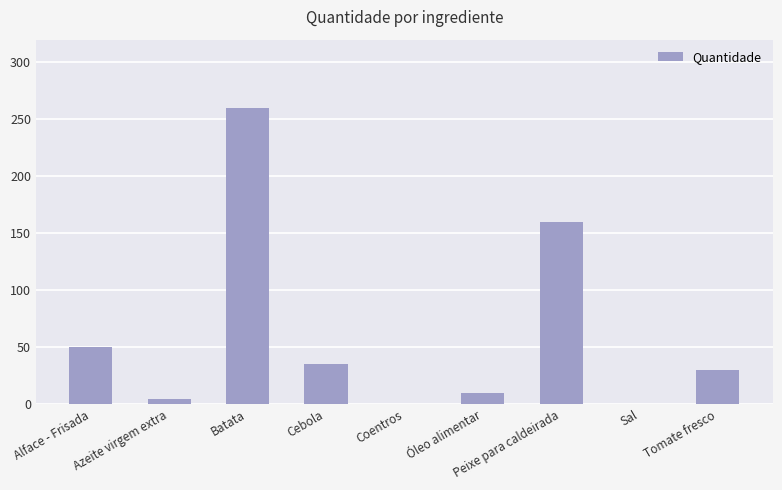

At which category does the chart reach its peak across all series?

Batata